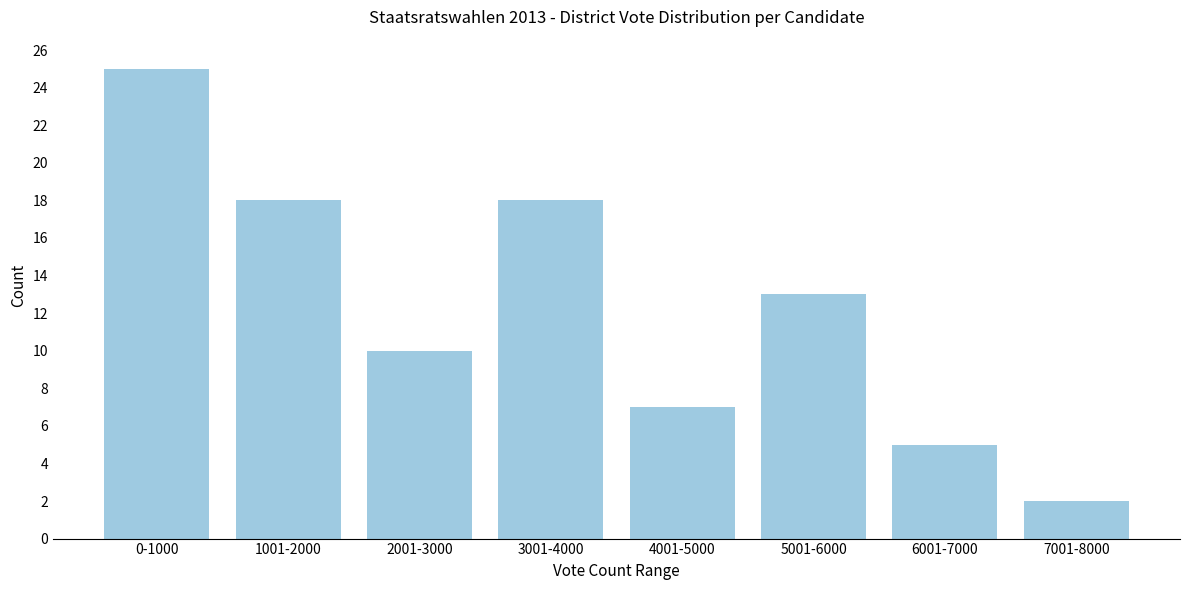

Reading left to right, list all the values displayed in this chart.

25	18	10	18	7	13	5	2